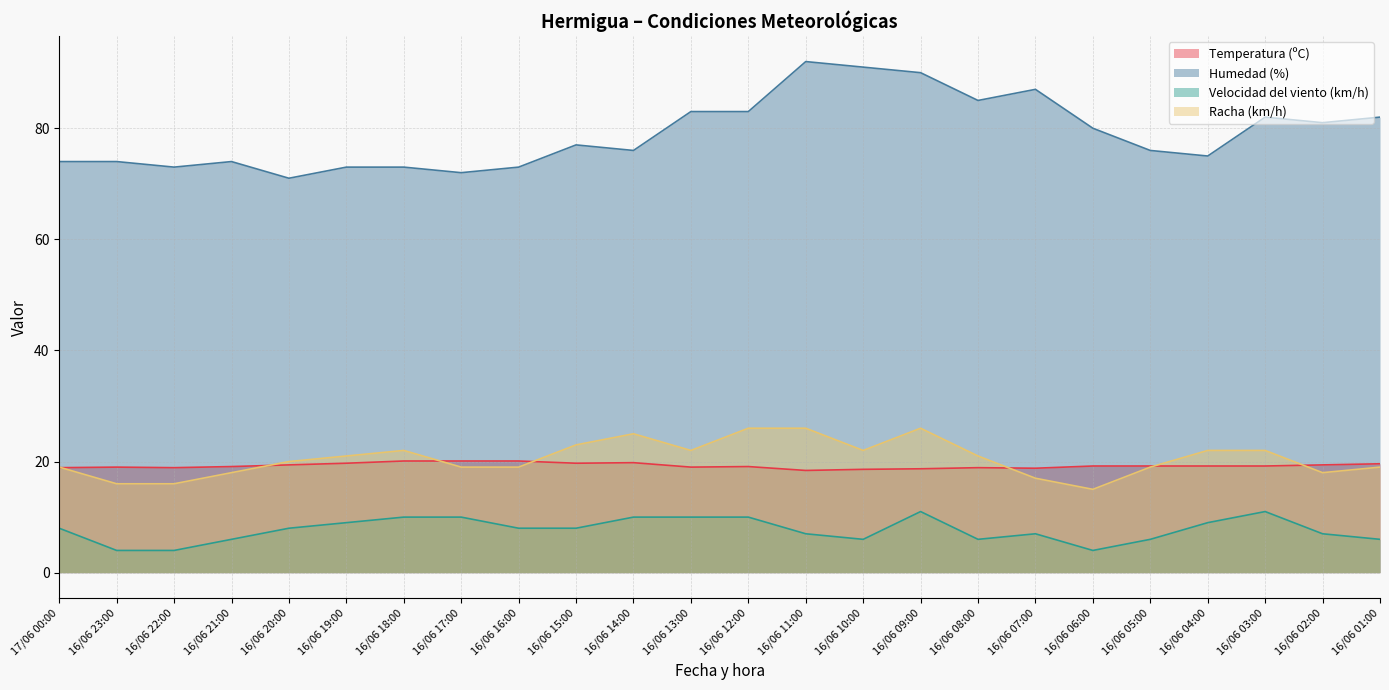

Where is Temperatura (ºC) nearest to the value 19?

16/06 23:00